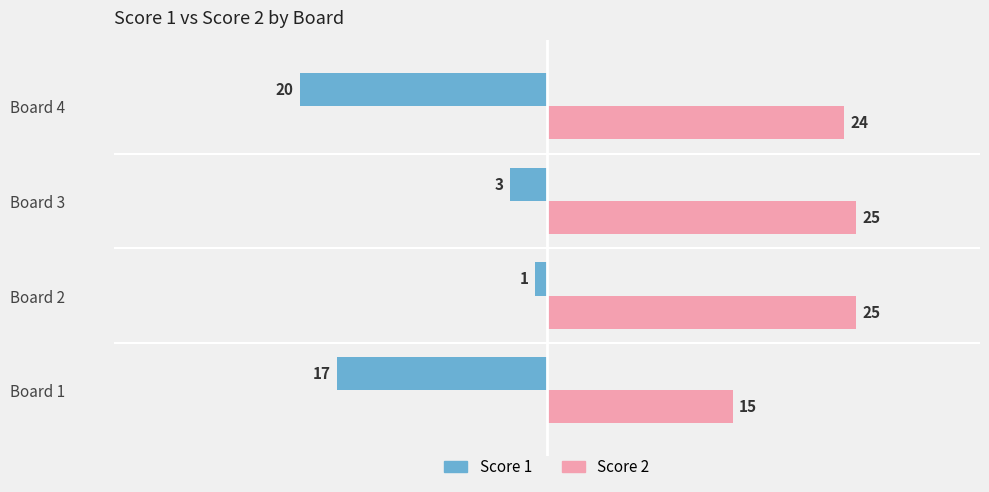

At Board 1, list the series in order from smallest to largest.

Score 1, Score 2